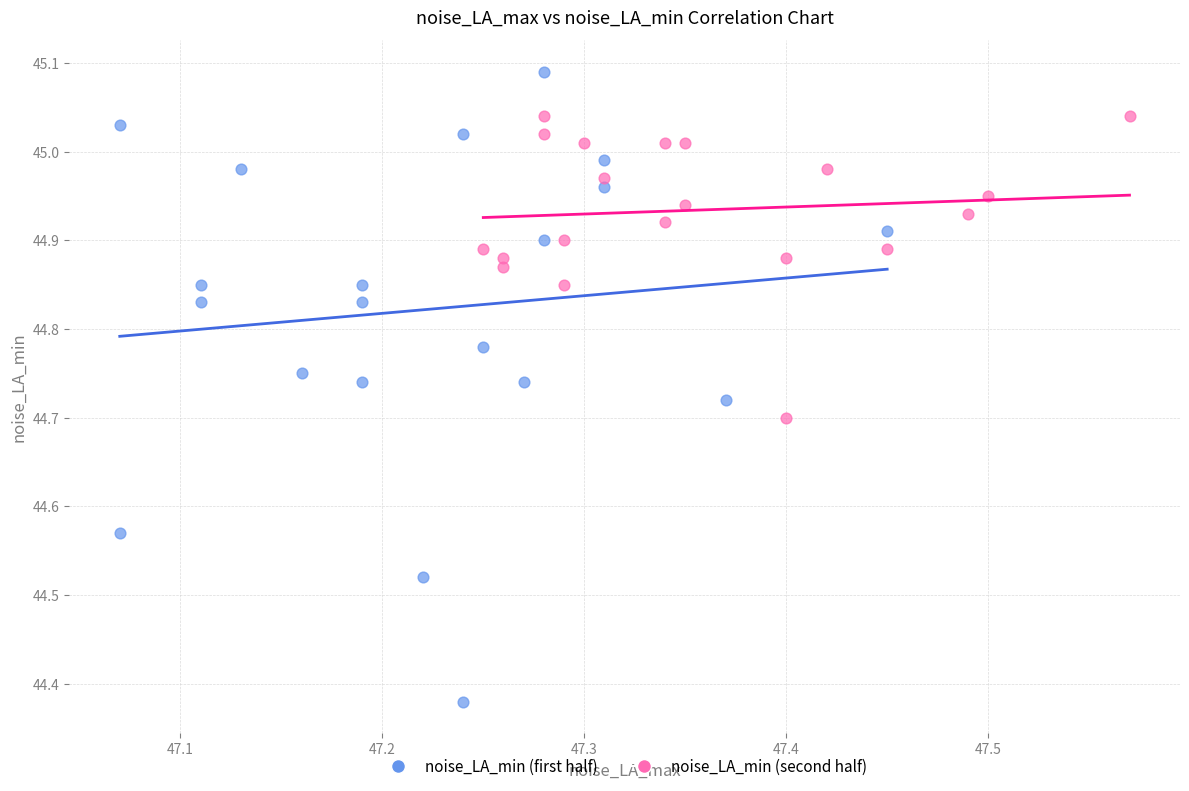

Which series has the widest spread of Y values?

noise_LA_min (first half)